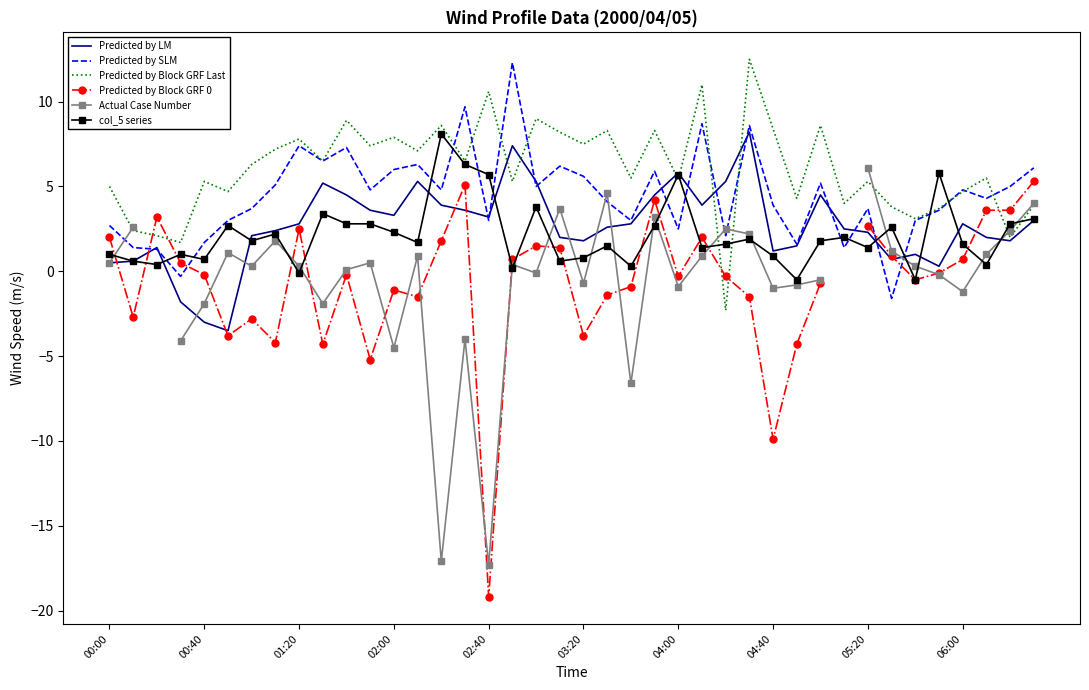

In Predicted by LM, how many points are lower than both neighbors (excluding endpoints)?

9